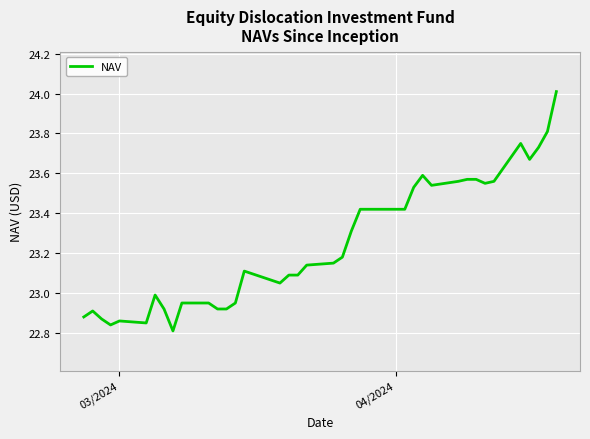

What is the maximum value shown in the chart?

24.0